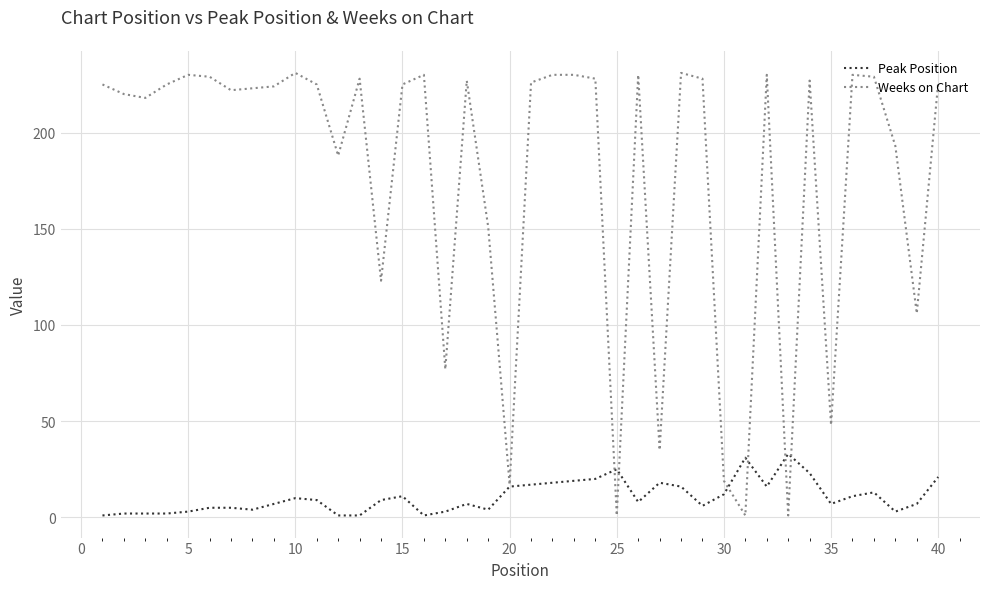

What is the average value of the Peak Position series?

11